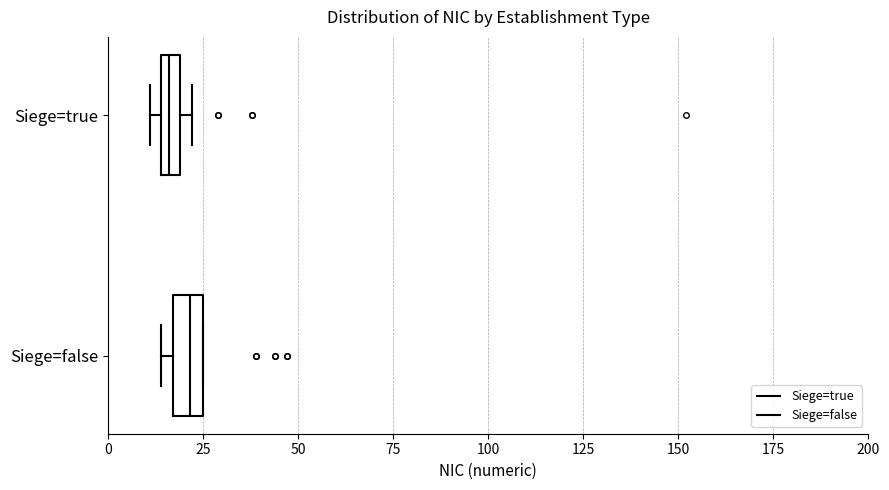

Where is the left edge of the box for Siege=true on the x-axis? The values are not printed on the chart, so give them approximately, as read against the axis.

15